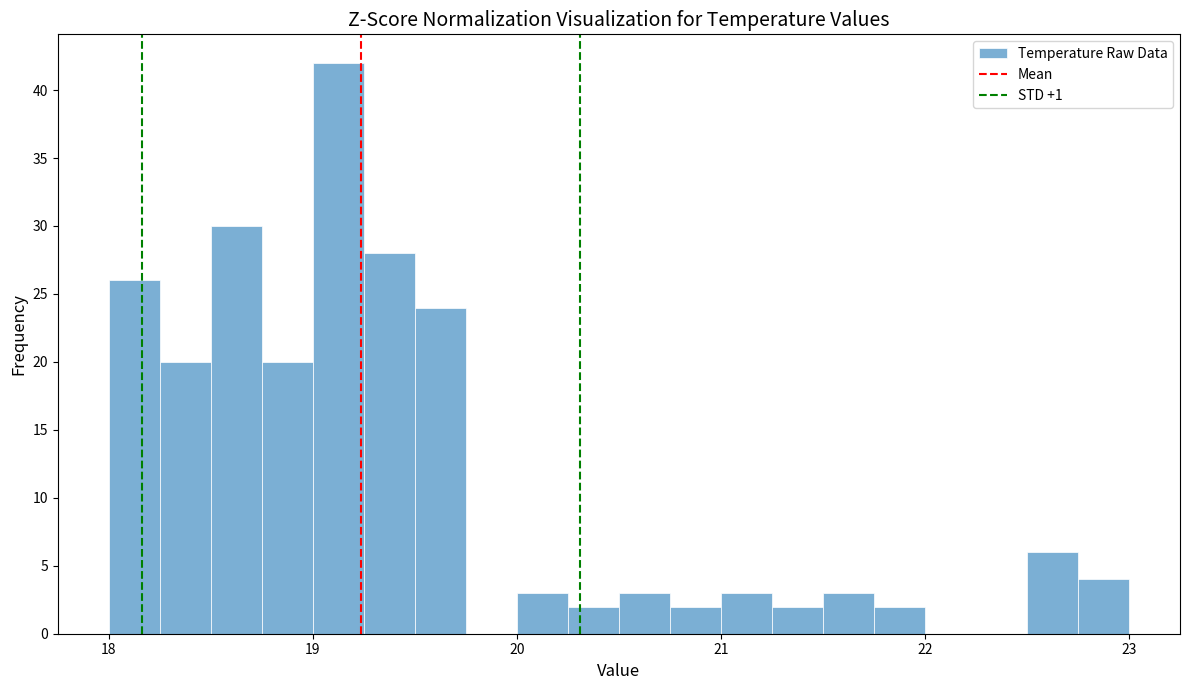

Around what value on the x-axis is the tallest bar? Give the approximate position of its centre, as read against the axis.

19.1